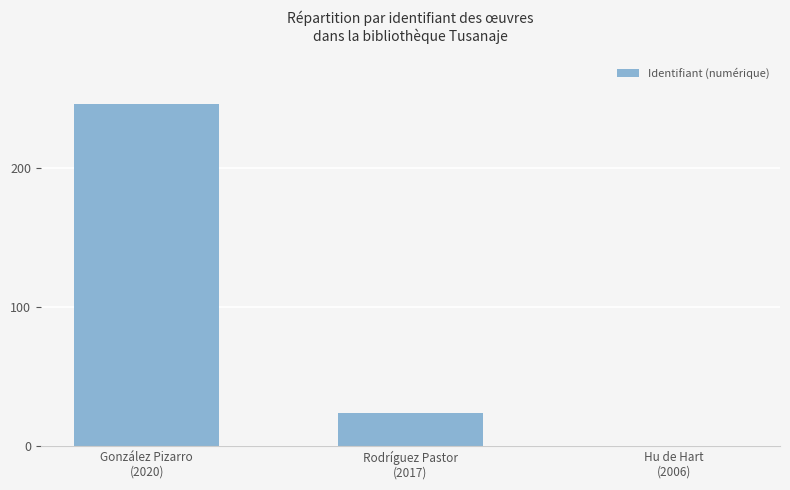

What is the greatest value displayed?

246